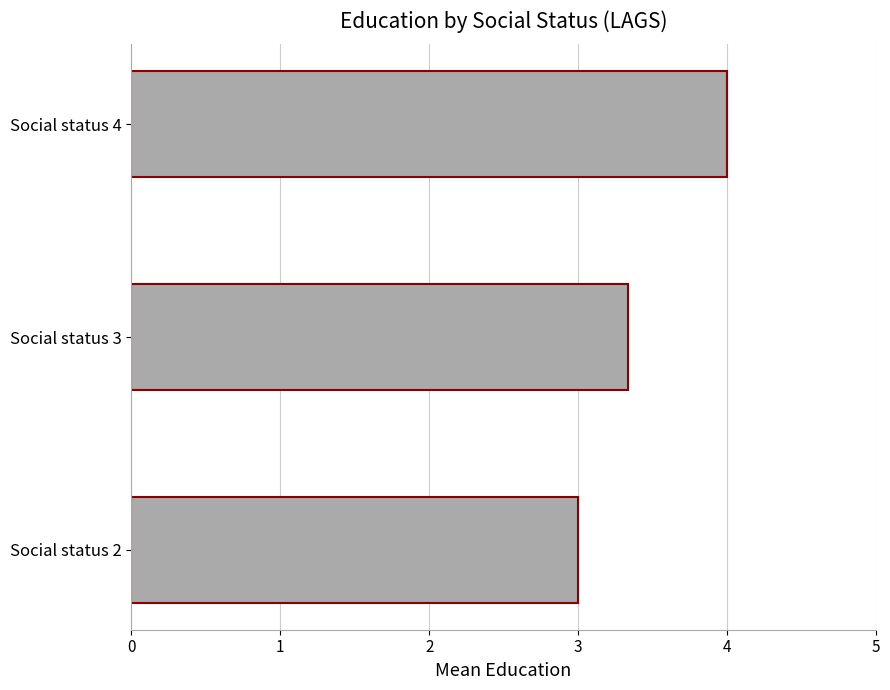

Rank the categories by value from highest to lowest.

Social status 4, Social status 3, Social status 2